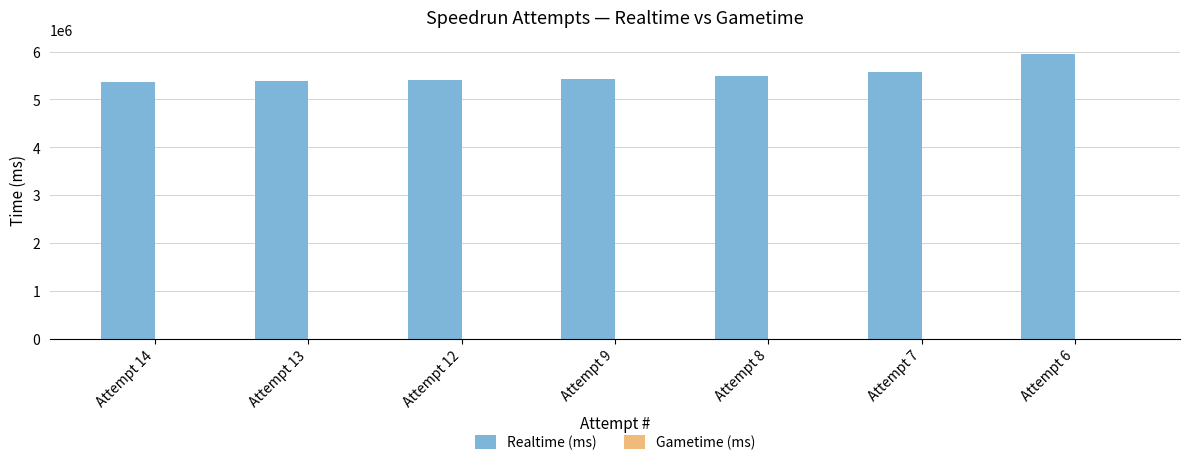

Is it true that the value at Attempt 7 is 5583787?

True